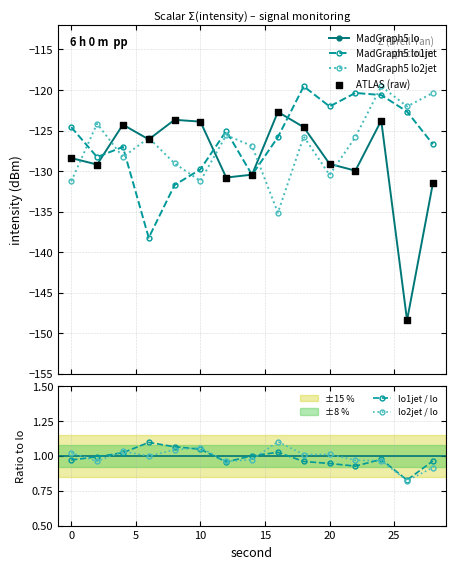

True or false: MadGraph5 lo has more than 1 points higher than both neighbors.

True